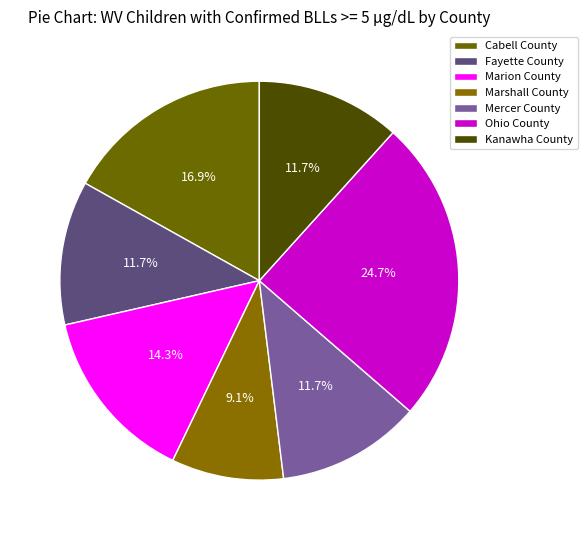

Count the number of slices in the pie.

7